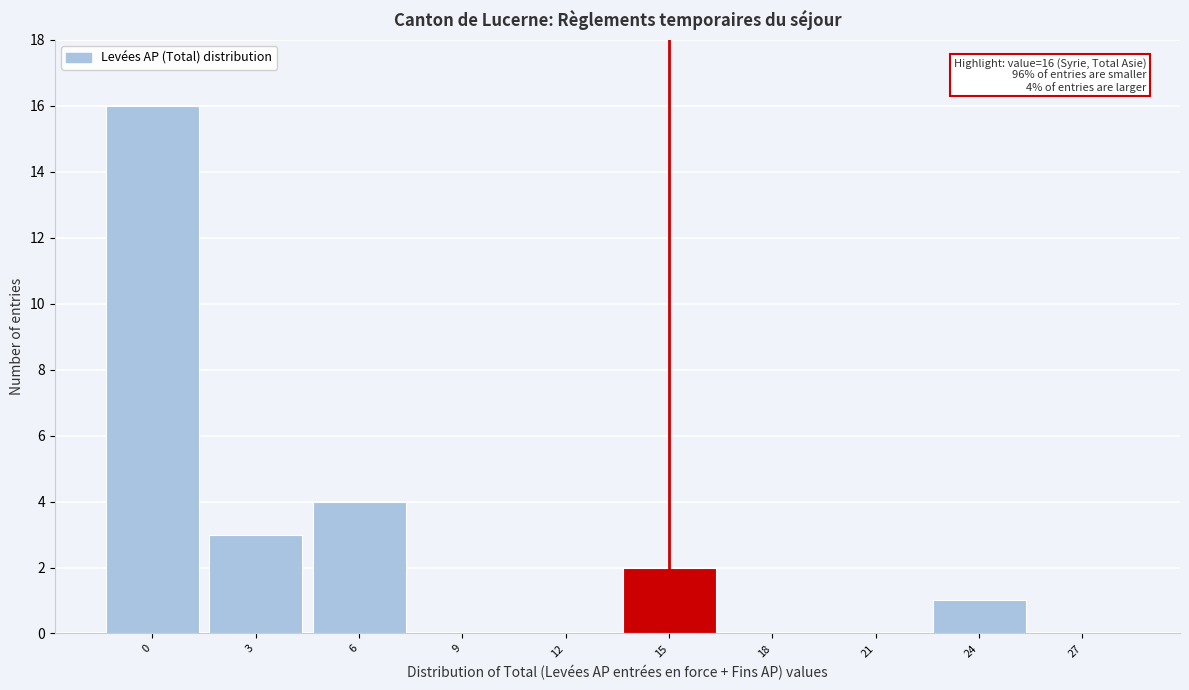

Reading right to left, list all the values displayed in this chart.

27=0	24=1	21=0	18=0	15=2	12=0	9=0	6=4	3=3	0=16